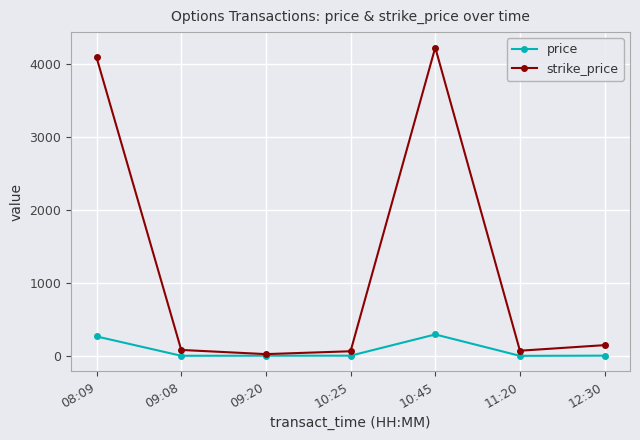

Is the value of strike_price at 11:20 greater than the value of price at 12:30?

Yes